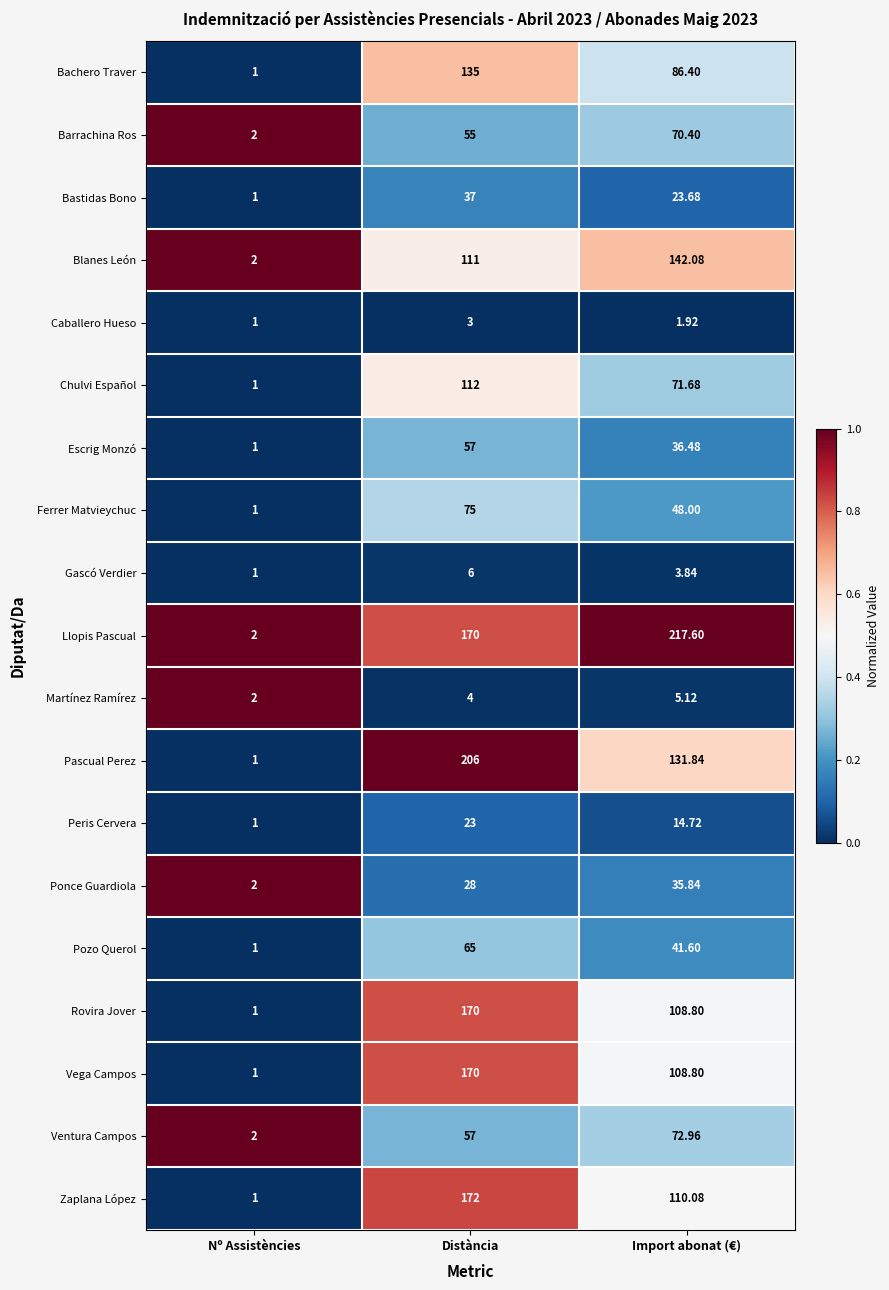

How many categories are shown in the chart?

3